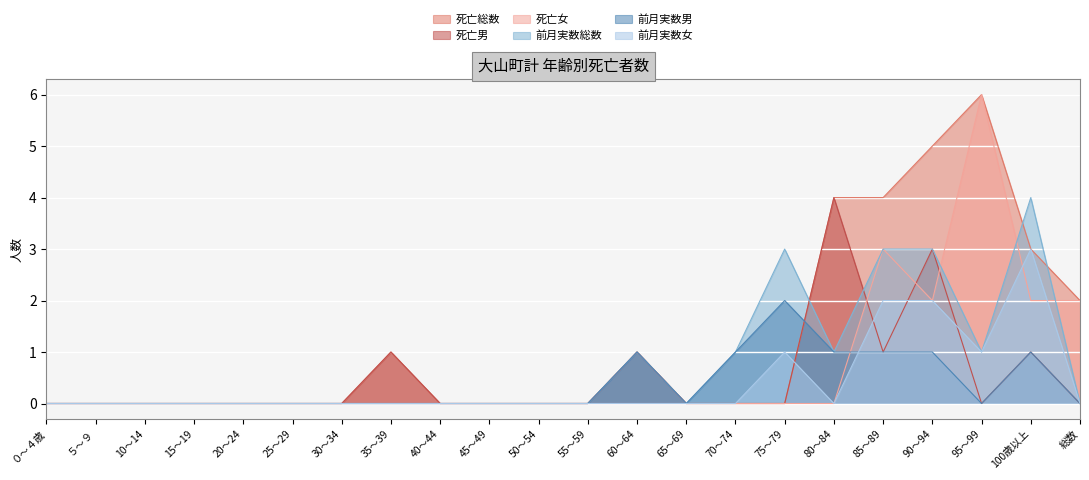

Reading left to right, what are all the values shown in this chart?

死亡総数: 0	0	0	0	0	0	0	1	0	0	0	0	1	0	0	0	4	4	5	6	3	2
死亡男: 0	0	0	0	0	0	0	1	0	0	0	0	1	0	0	0	4	1	3	0	1	0
死亡女: 0	0	0	0	0	0	0	0	0	0	0	0	0	0	0	0	0	3	2	6	2	2
前月実数総数: 0	0	0	0	0	0	0	0	0	0	0	0	1	0	1	3	1	3	3	1	4	0
前月実数男: 0	0	0	0	0	0	0	0	0	0	0	0	1	0	1	2	1	1	1	0	1	0
前月実数女: 0	0	0	0	0	0	0	0	0	0	0	0	0	0	0	1	0	2	2	1	3	0